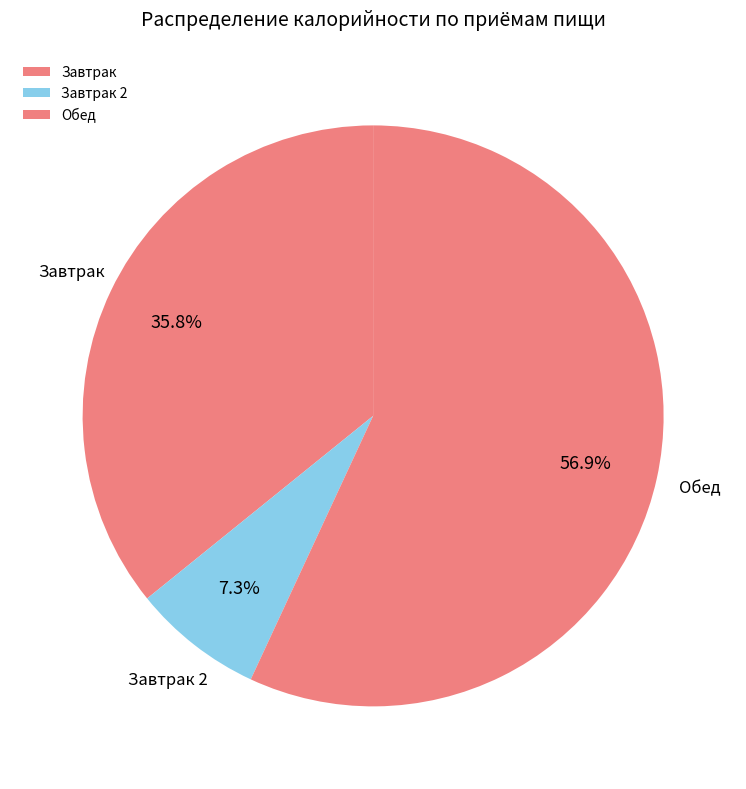

To the nearest percent, what is the average slice percentage?

33%